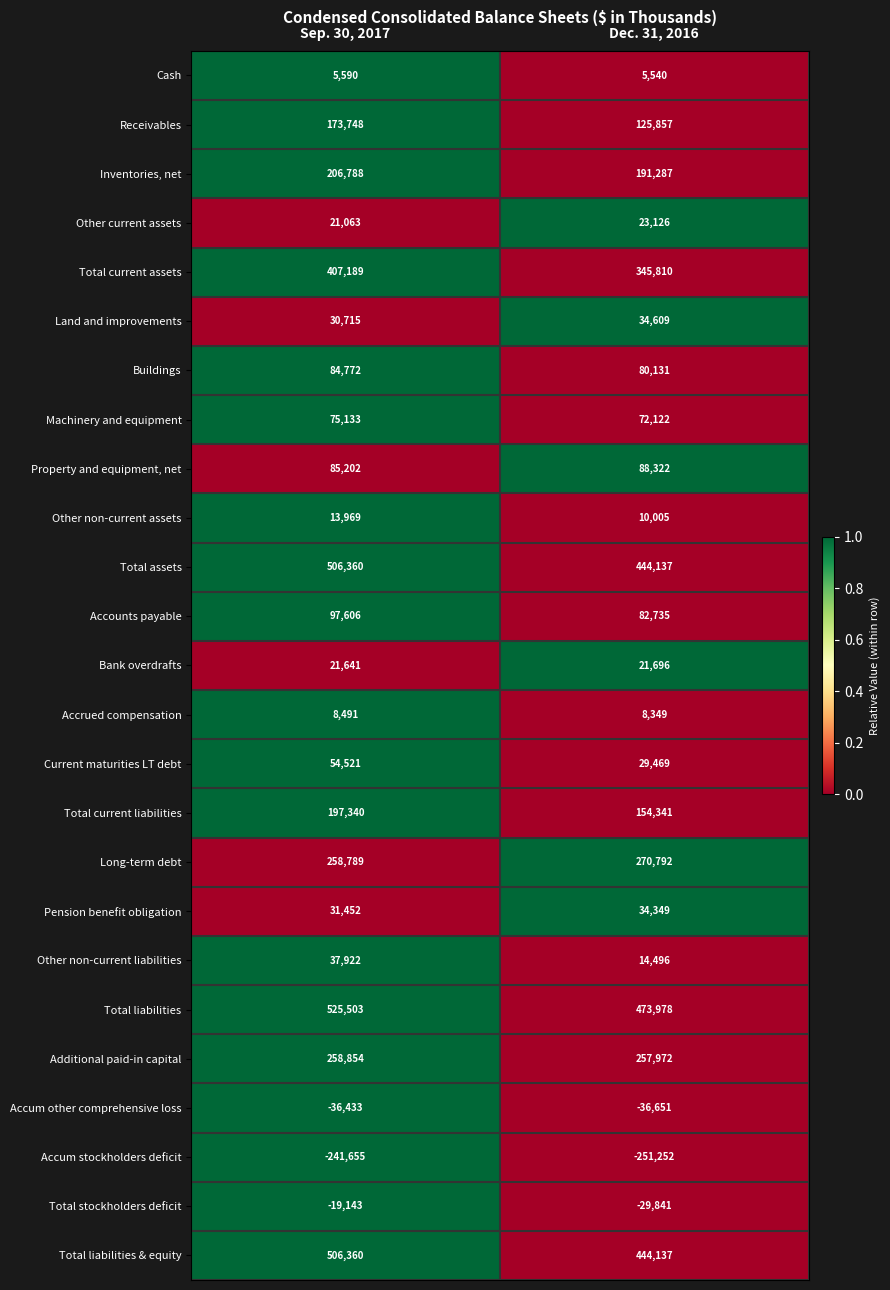

Where is Total liabilities & equity nearest to the value 475248?

Dec. 31, 2016